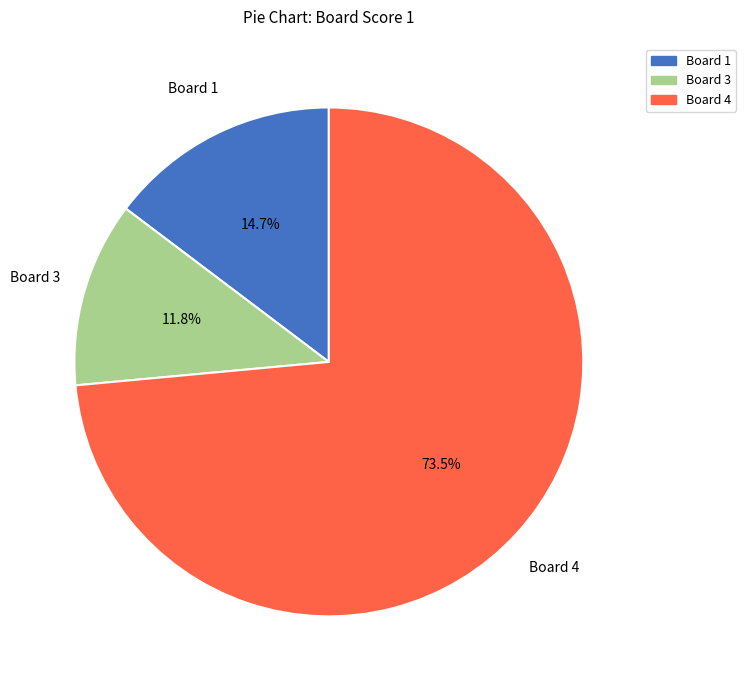

How many slices are in this pie chart?

3